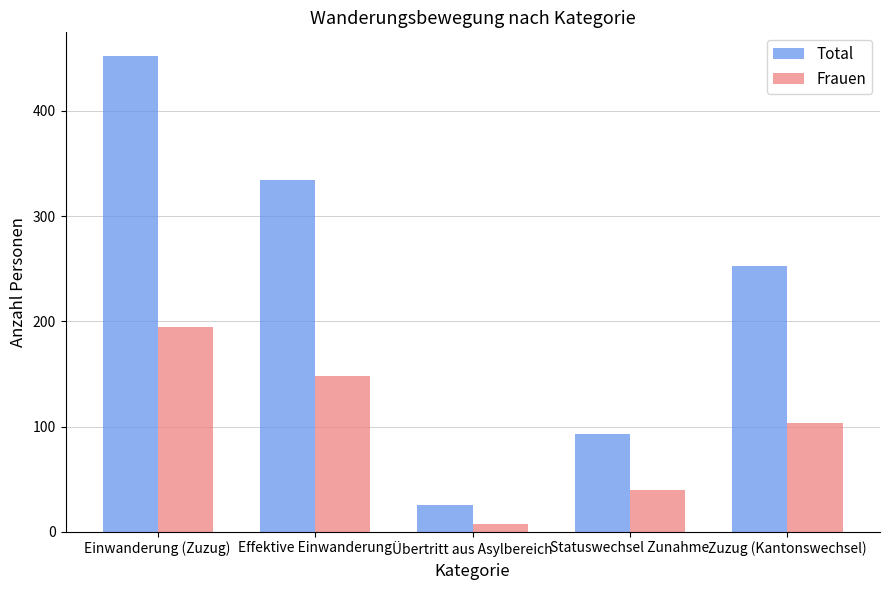

Rank the series at Statuswechsel Zunahme from highest to lowest value.

Total, Frauen